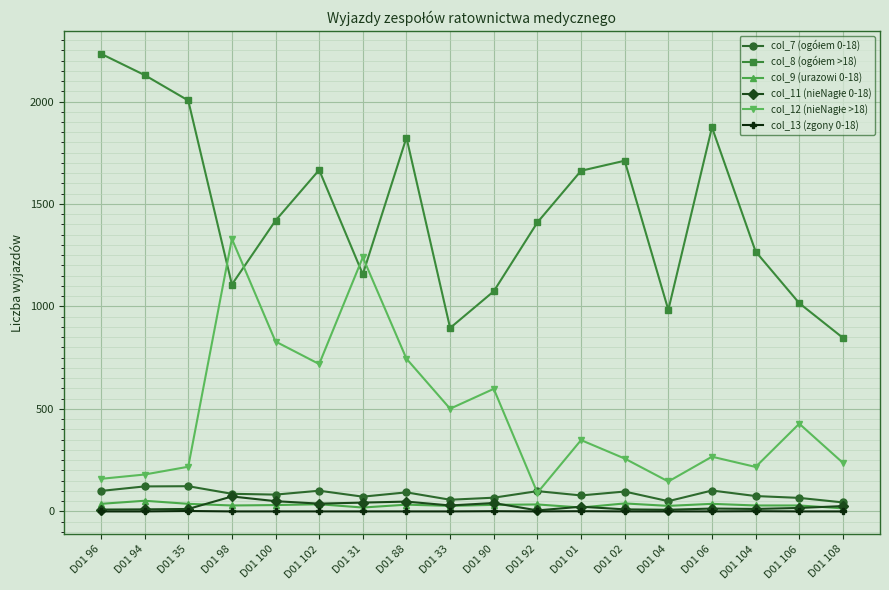

What is the greatest value displayed?

2233